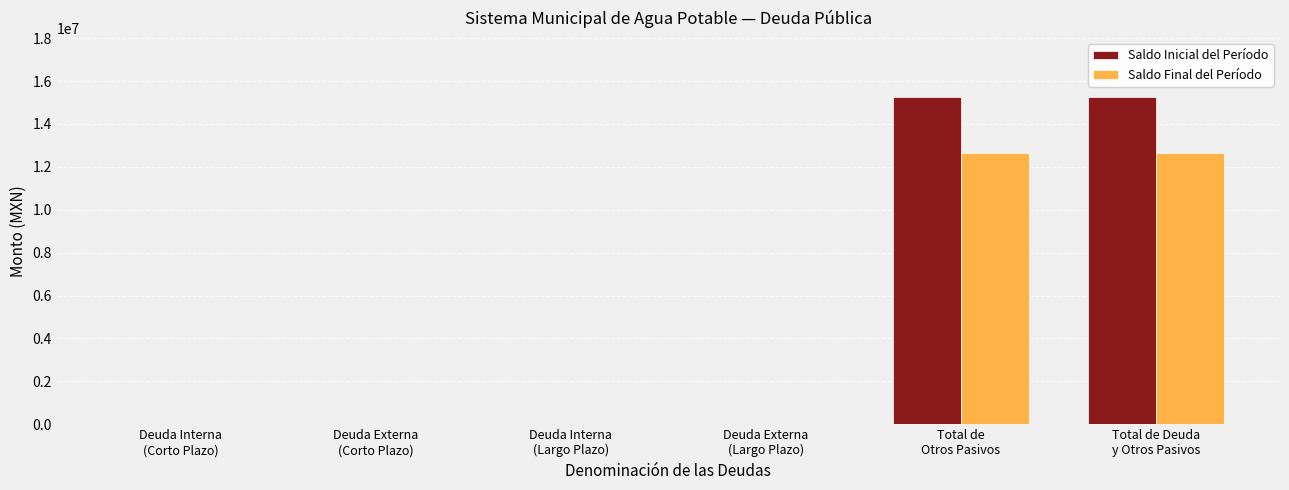

What is the greatest value displayed?

15278112.3